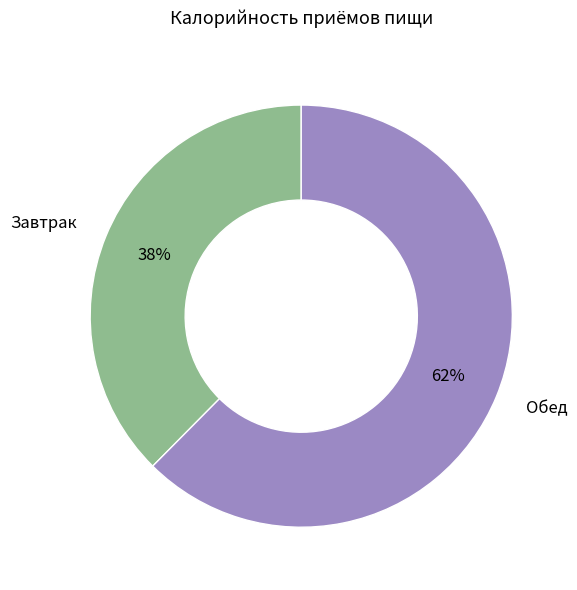

Which has a higher value, Обед or Завтрак?

Обед